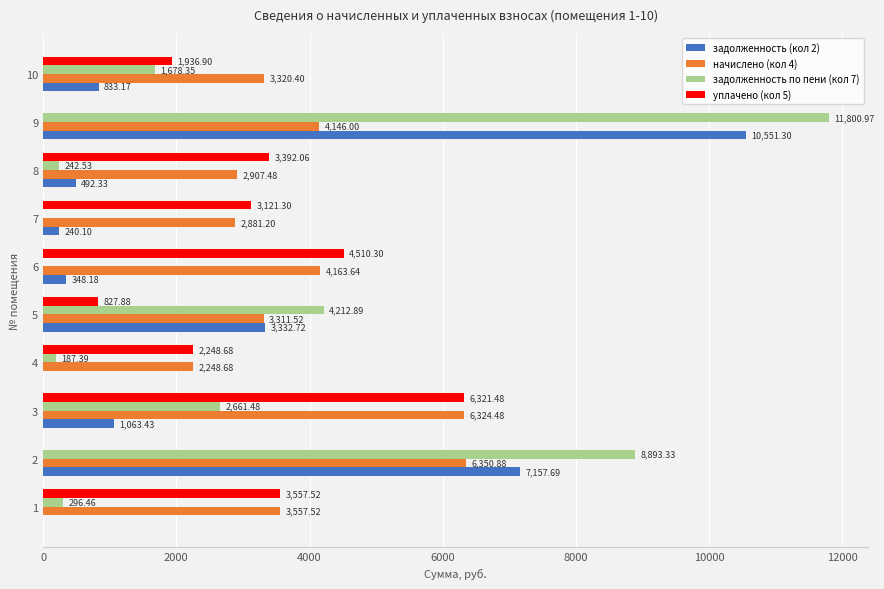

At which category does the chart reach its peak across all series?

9